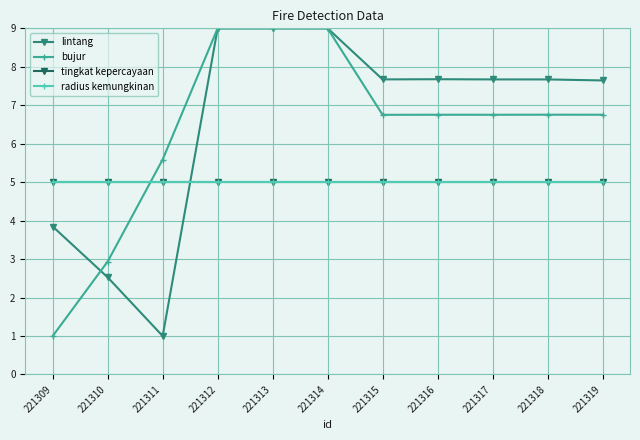

At which category does the chart reach its peak across all series?

221313